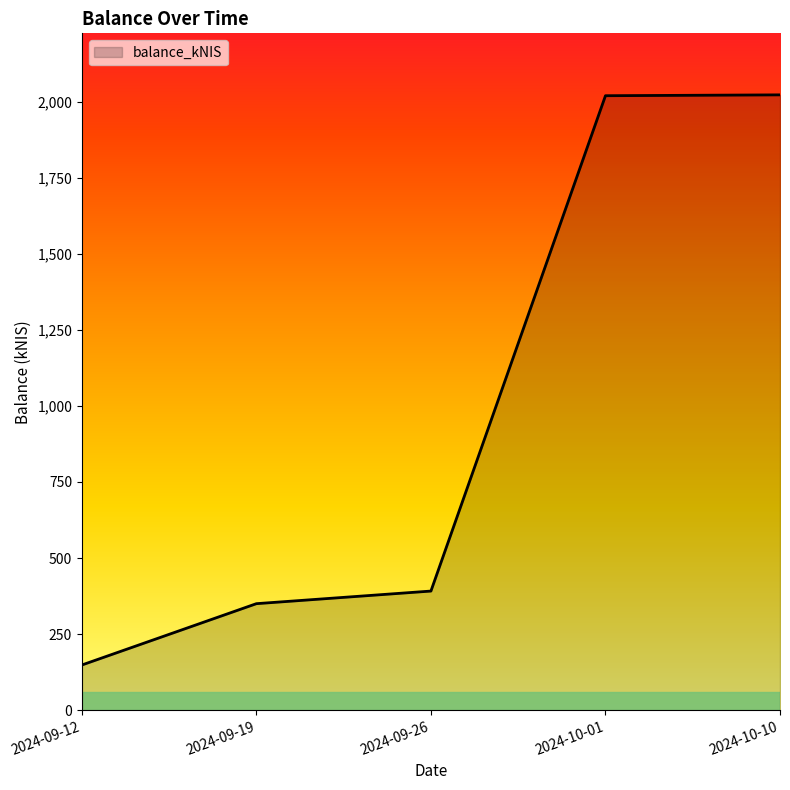

What is the difference between the values at 2024-10-10 and 2024-09-19?

1672.1